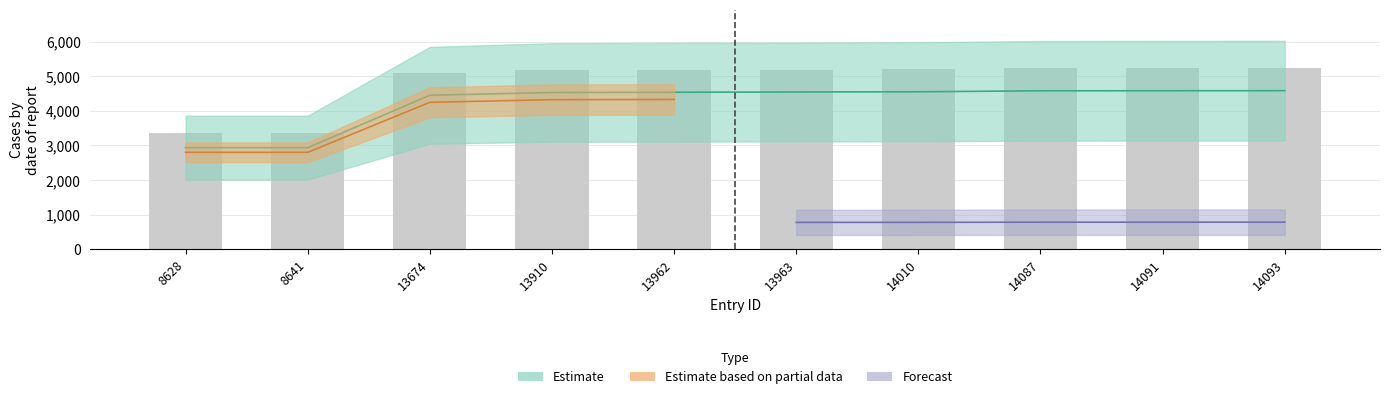

Which has a higher value, 14010 or 8628?

14010